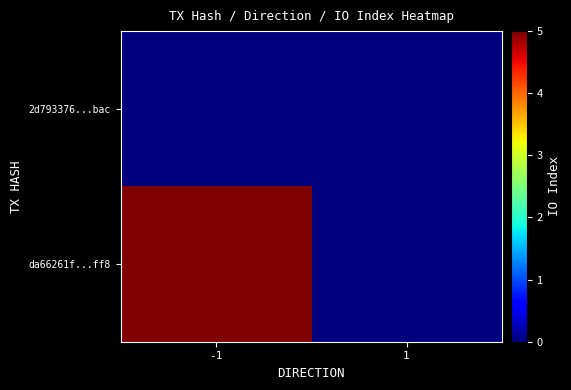

Reading right to left, extract all data points from this chart.

2d793376...bac: 1=0	-1=0
da66261f...ff8: 1=0	-1=5